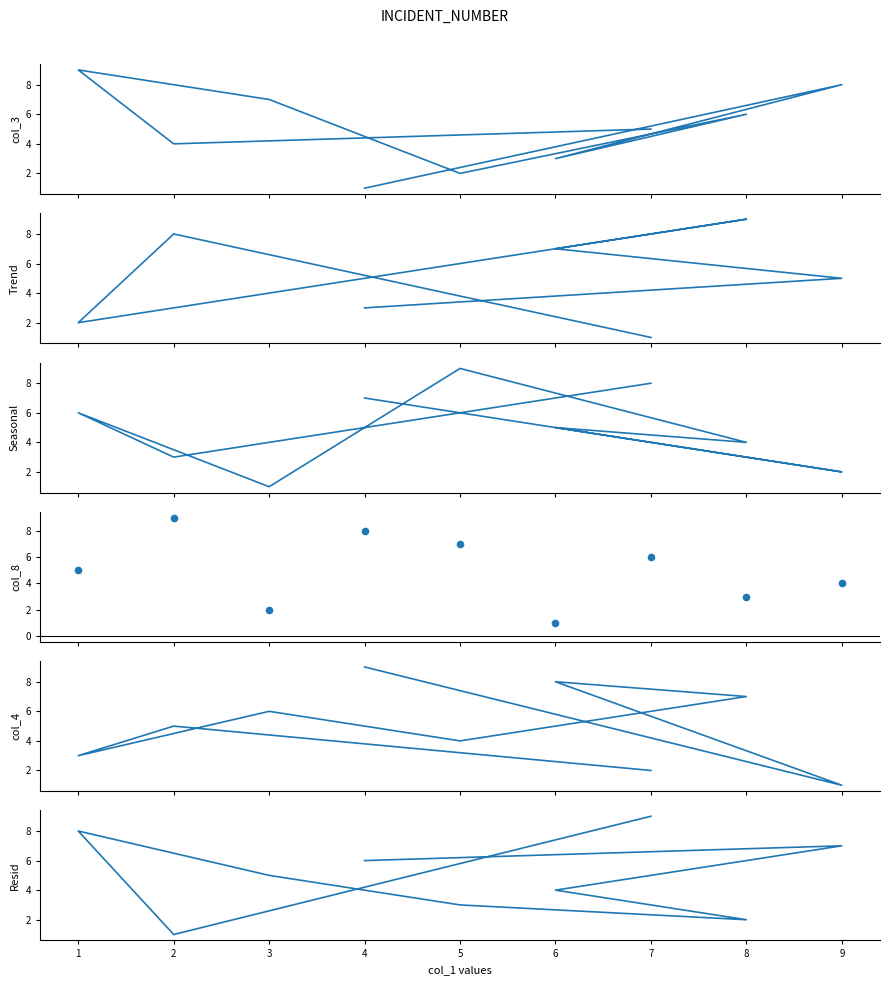

Which series has the largest total across all categories?

col_3